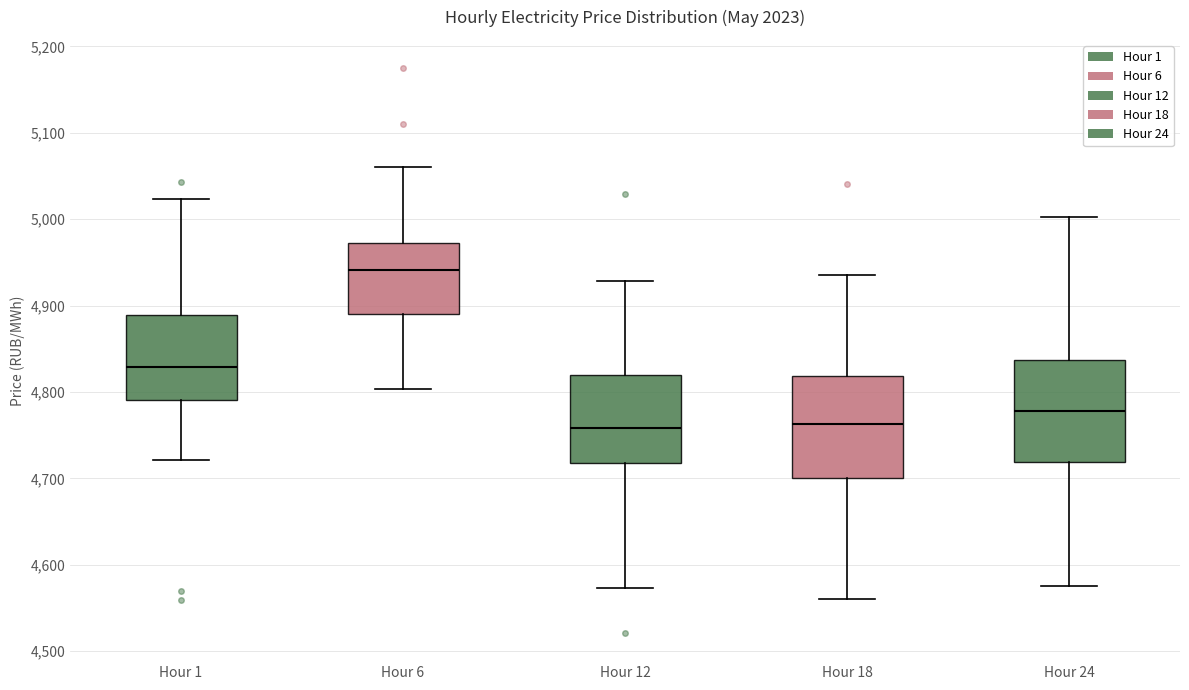

Reading left to right, read every box against the y-axis: the position of its median line, the range the box covers, and the ends of its whiskers. The values are not printed on the chart, so give them approximately, as read against the axis.

Hour 1: median 4830, box 4790 to 4890, whiskers 4720 to 5020
Hour 6: median 4940, box 4890 to 4970, whiskers 4800 to 5060
Hour 12: median 4760, box 4720 to 4820, whiskers 4570 to 4930
Hour 18: median 4760, box 4700 to 4820, whiskers 4560 to 4940
Hour 24: median 4780, box 4720 to 4840, whiskers 4580 to 5000